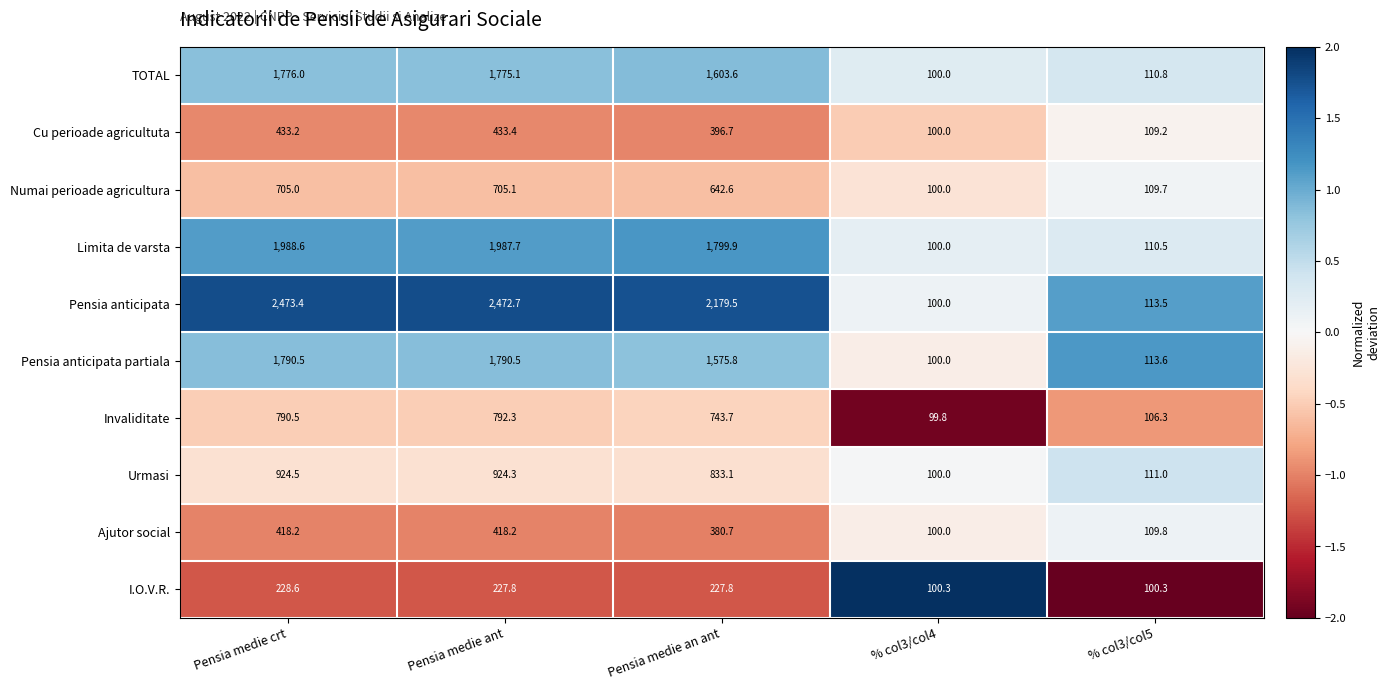

How many data points does each series have?

5